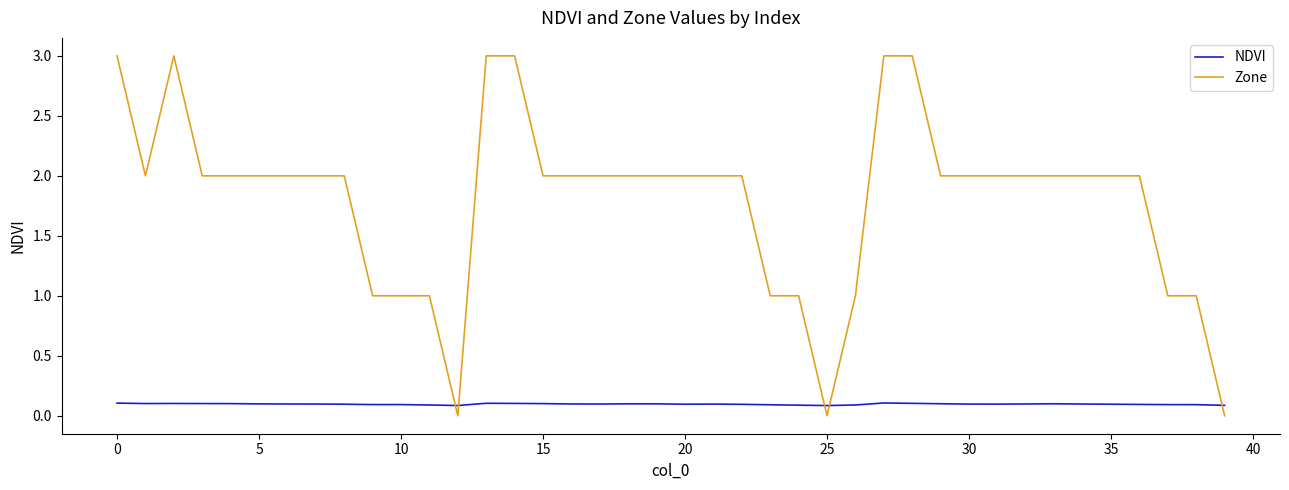

What is the maximum value shown in the chart?

3.0